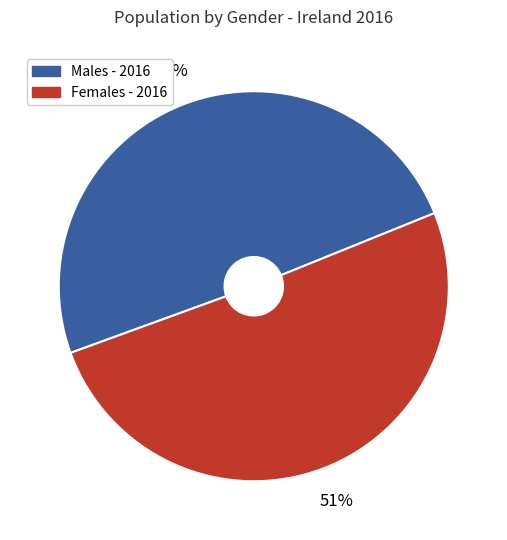

How many segments does this pie chart have?

2